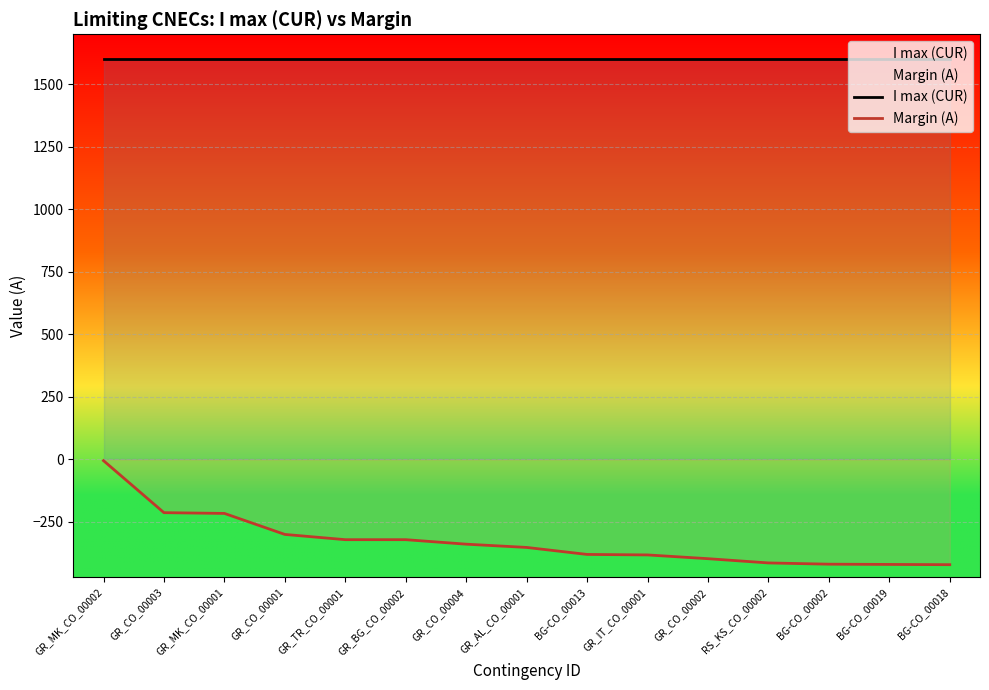

Reading right to left, transcribe all the data shown in this chart.

I max (CUR): 1600	1600	1600	1600	1600	1600	1600	1600	1600	1600	1600	1600	1600	1600	1600
Margin (A): -421	-420	-419	-414	-397	-382	-380	-352	-339	-321	-321	-300	-216	-213	-5